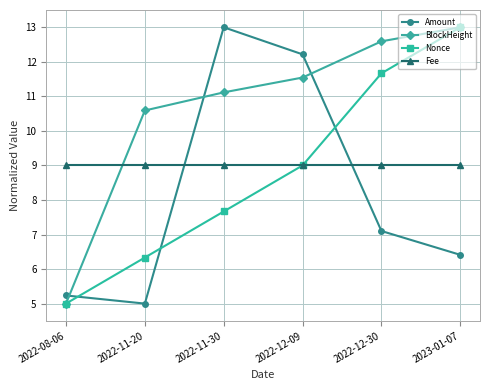

Reading left to right, transcribe all the data shown in this chart.

Amount: 2022-08-06=5.2	2022-11-20=5.0	2022-11-30=13.0	2022-12-09=12.2	2022-12-30=7.1	2023-01-07=6.4
BlockHeight: 2022-08-06=5.0	2022-11-20=10.6	2022-11-30=11.1	2022-12-09=11.5	2022-12-30=12.6	2023-01-07=13.0
Nonce: 2022-08-06=5.0	2022-11-20=6.3	2022-11-30=7.7	2022-12-09=9.0	2022-12-30=11.7	2023-01-07=13.0
Fee: 2022-08-06=9.0	2022-11-20=9.0	2022-11-30=9.0	2022-12-09=9.0	2022-12-30=9.0	2023-01-07=9.0